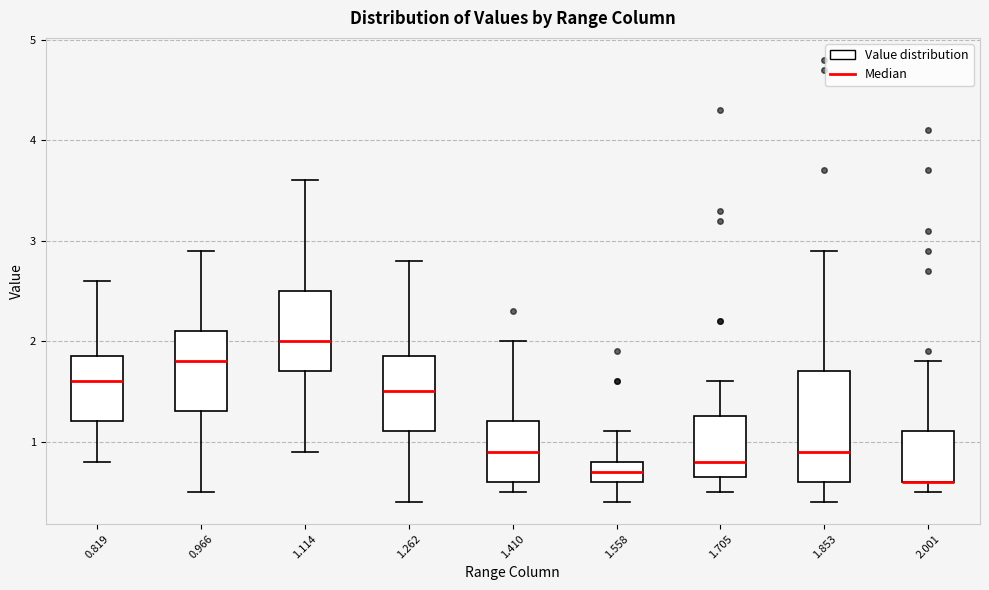

Where is the upper edge of the box at x = 1.262 on the y-axis? The values are not printed on the chart, so give them approximately, as read against the axis.

1.9